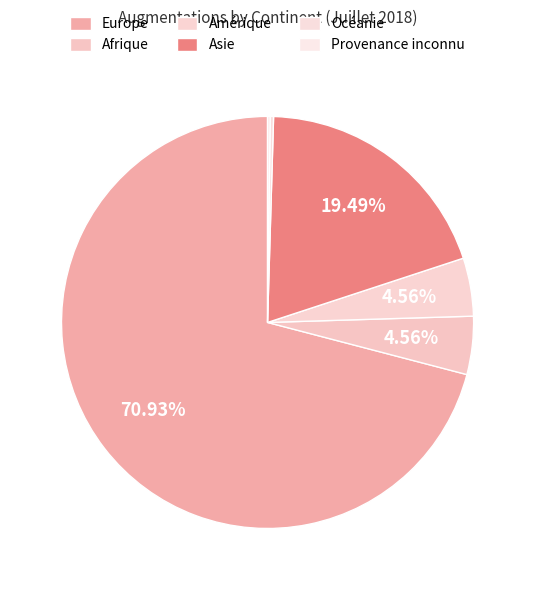

What is the change in value from Afrique to Océanie?

-249